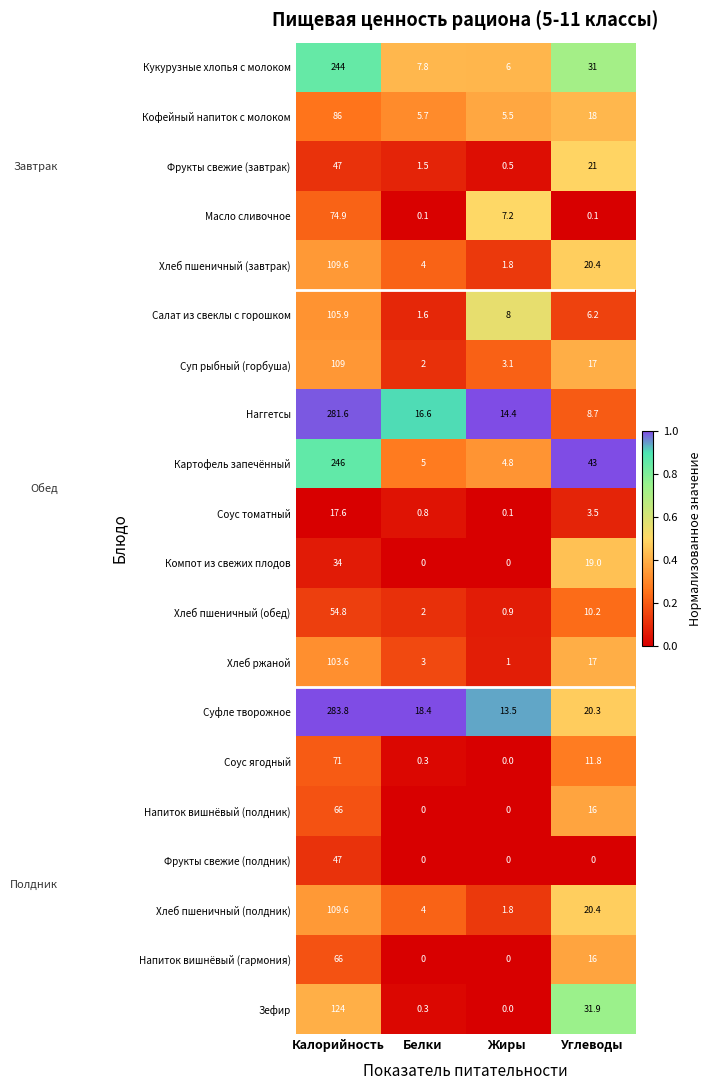

Which series has the widest spread of values?

Наггетсы